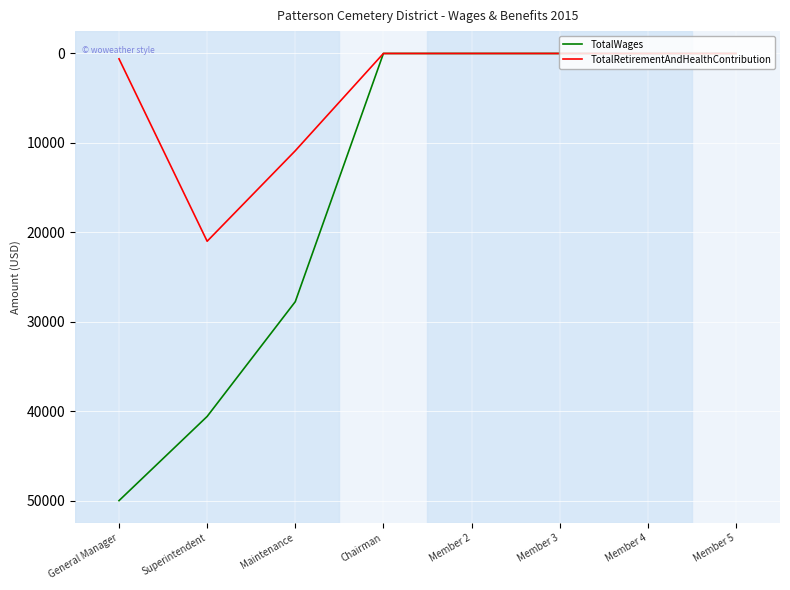

Which category has the highest value across all series?

General Manager